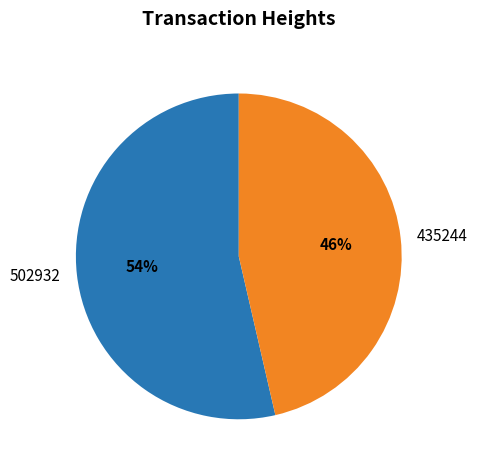

Combined, do 502932 and 435244 account for over 50%?

Yes